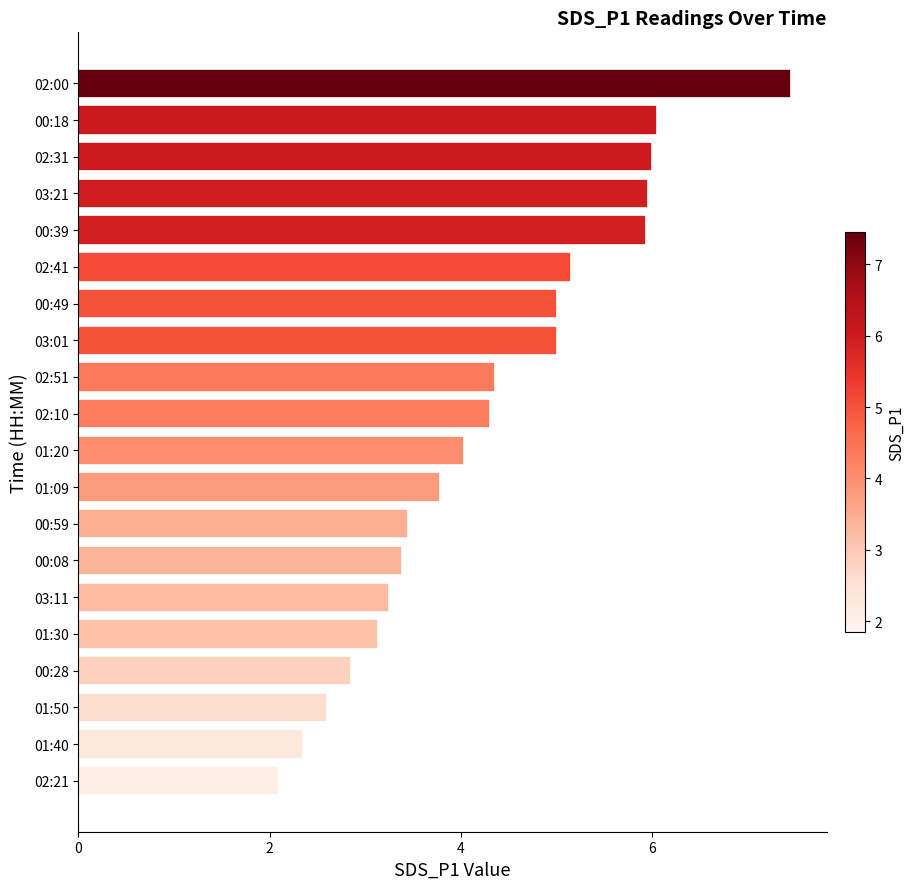

What is the ratio of the value at 01:09 to the value at 00:59?

1.1